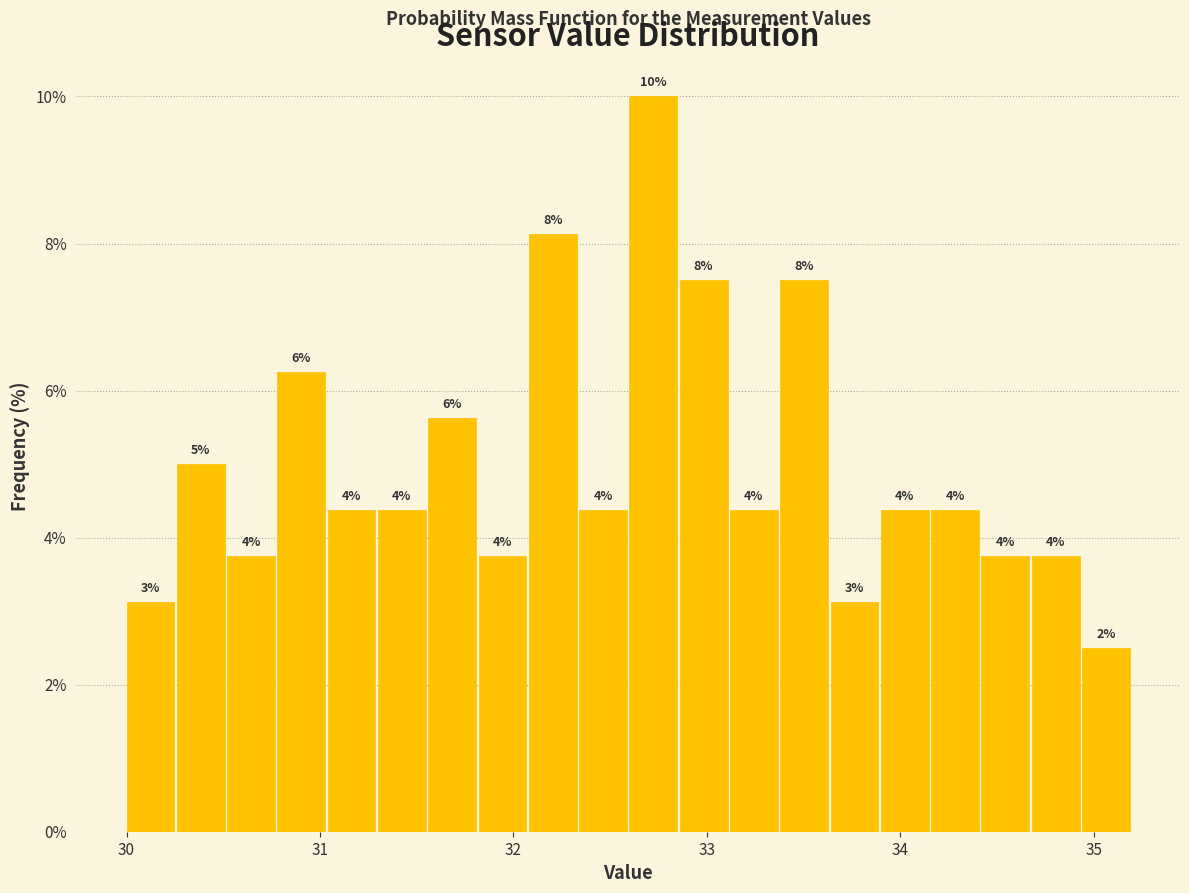

Read against the x-axis, roughly where is the centre of the tallest bar?

32.7